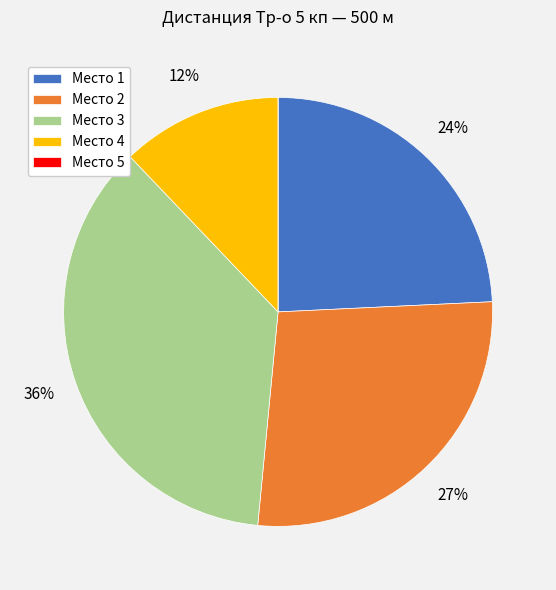

Is the sum of Место 1 and Место 4 greater than half?

No